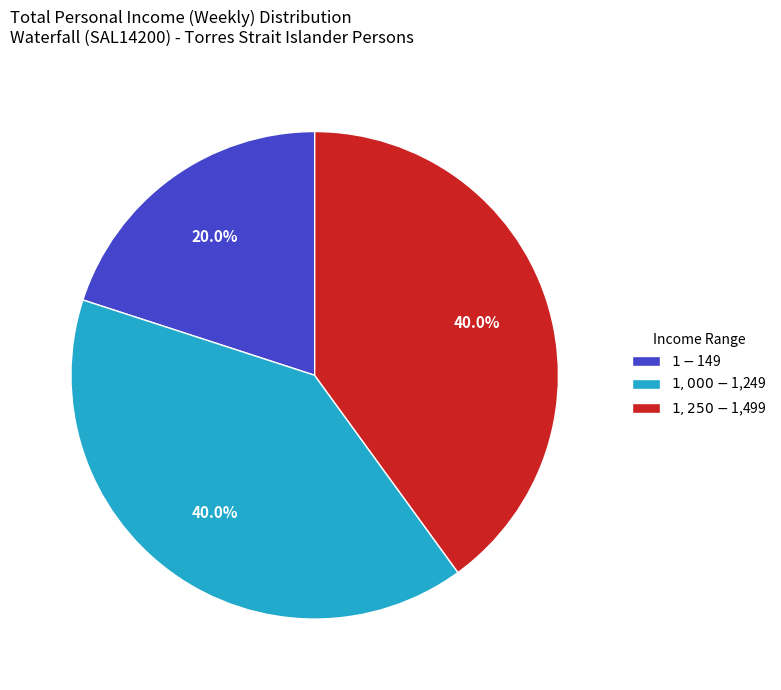

To the nearest percent, what is the difference between the $1,250-$1,499 and $1-$149 slice percentages?

20%